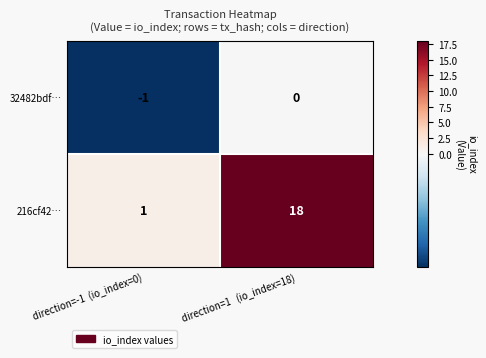

What is the greatest value displayed?

18